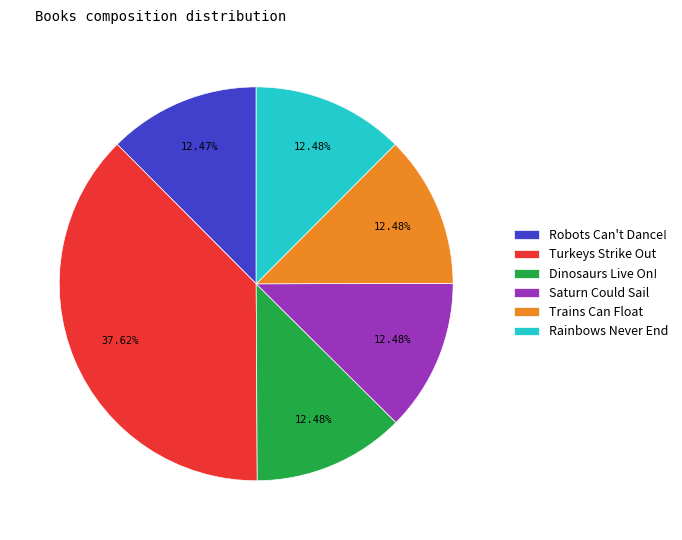

To the nearest percent, what is the average slice percentage?

17%